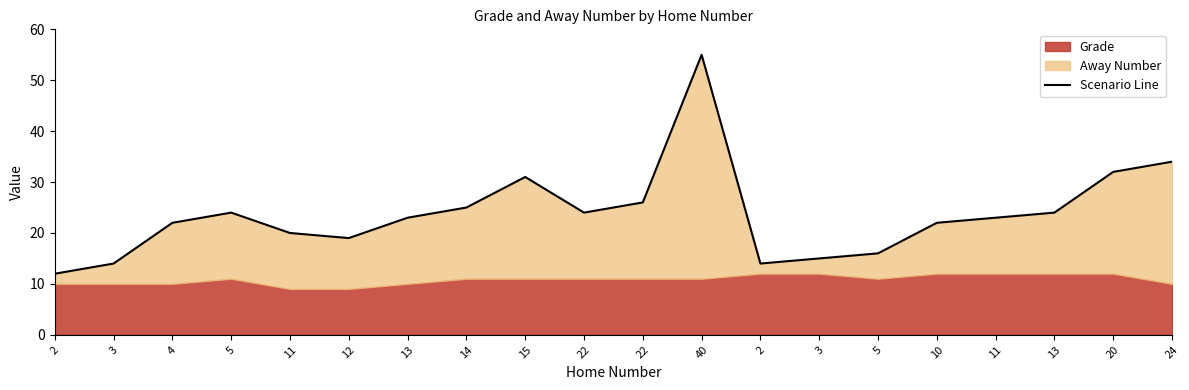

Rank the categories by value from lowest to highest.

2, 3, 2, 3, 5, 12, 11, 4, 10, 13, 11, 5, 22, 13, 14, 22, 15, 20, 24, 40